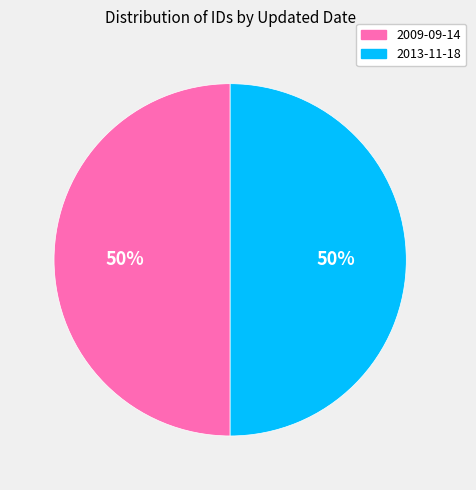

To the nearest percent, what is the combined percentage of 2009-09-14 and 2013-11-18?

100%